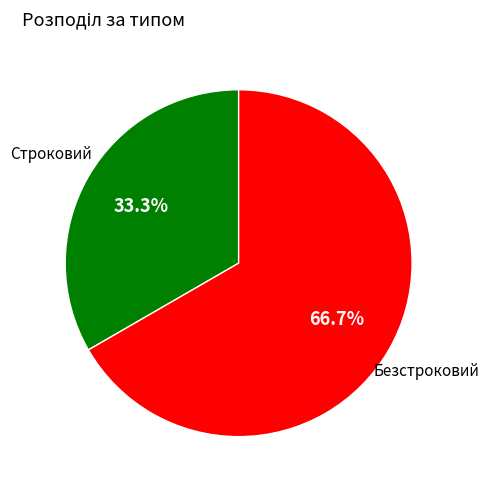

Rank the categories by value from highest to lowest.

Безстроковий, Строковий